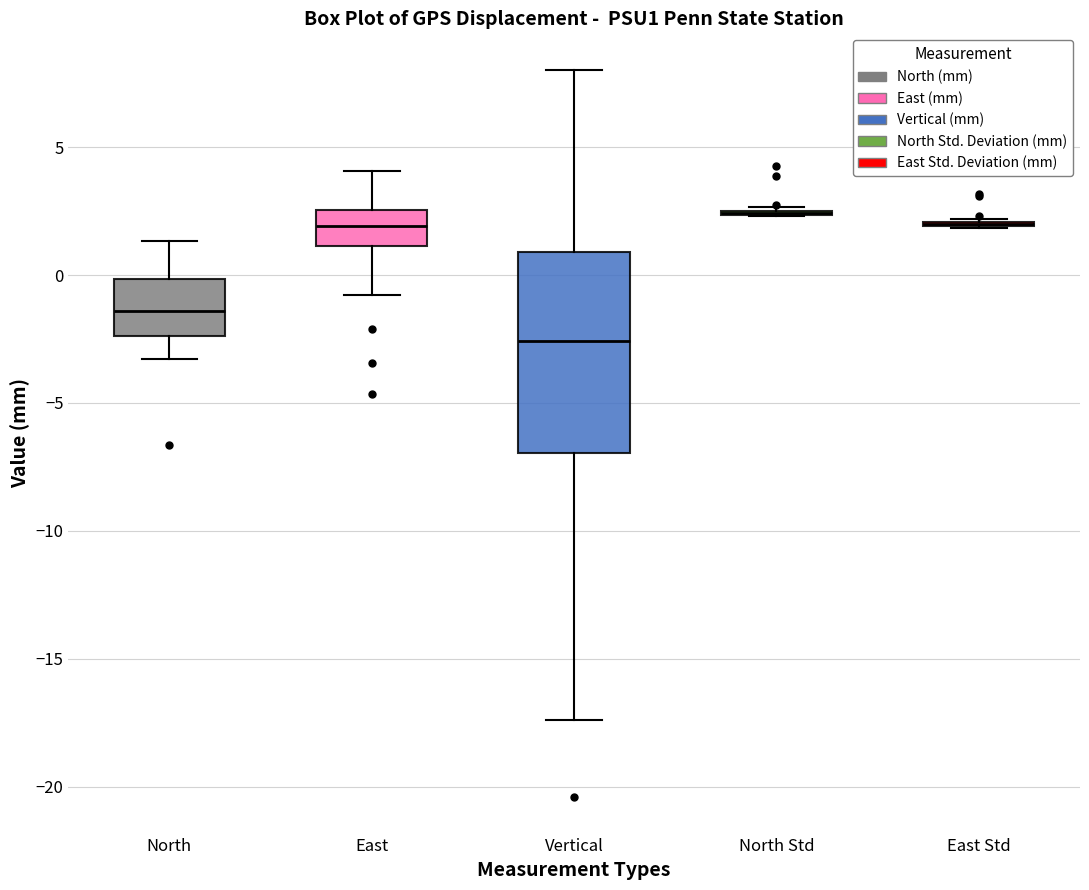

Reading left to right, read every box against the y-axis: the position of its median line, the range the box covers, and the ends of its whiskers. The values are not printed on the chart, so give them approximately, as read against the axis.

North: median -1.5, box -2.5 to 0.0, whiskers -3.5 to 1.5
East: median 2.0, box 1.0 to 2.5, whiskers -1.0 to 4.0
Vertical: median -2.5, box -7.0 to 1.0, whiskers -17.5 to 8.0
North Std: box collapsed to a line at 2.5, whiskers 2.5 to 2.5
East Std: box collapsed to a line at 2.0, whiskers 2.0 to 2.0